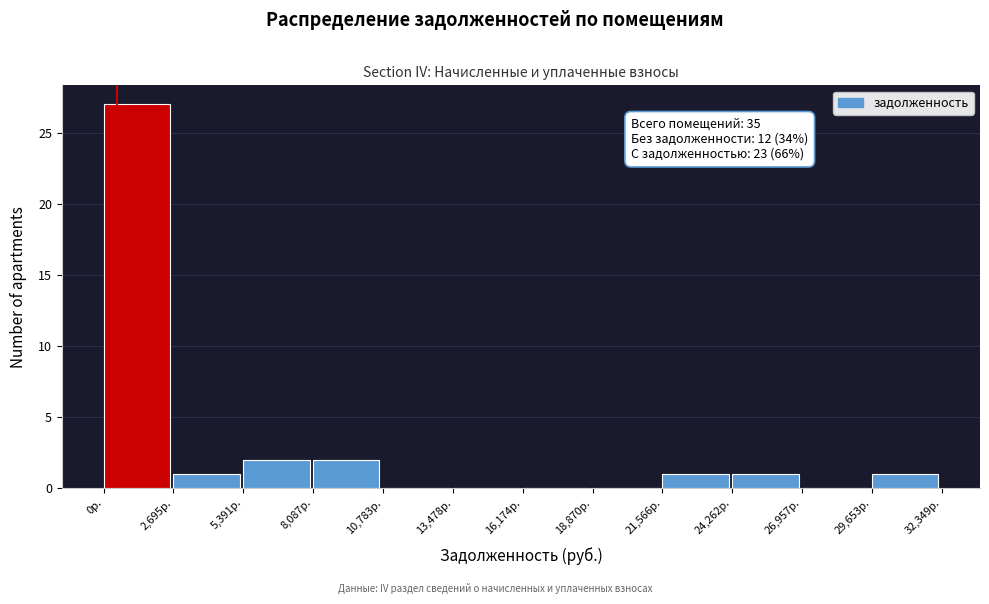

Over which range of the x-axis is the bar tallest?

0 to 2500